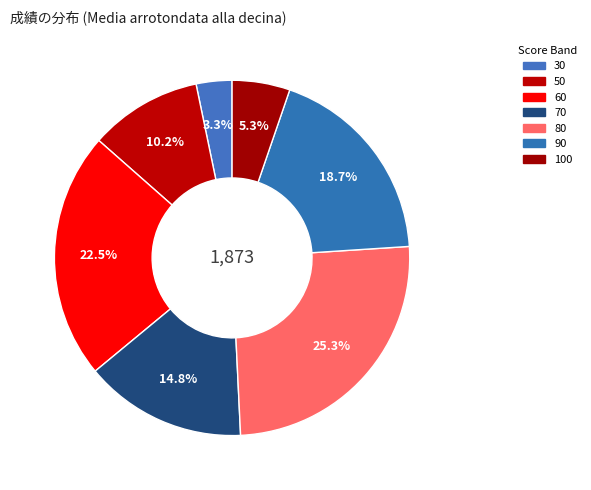

Does any single category account for the majority?

No